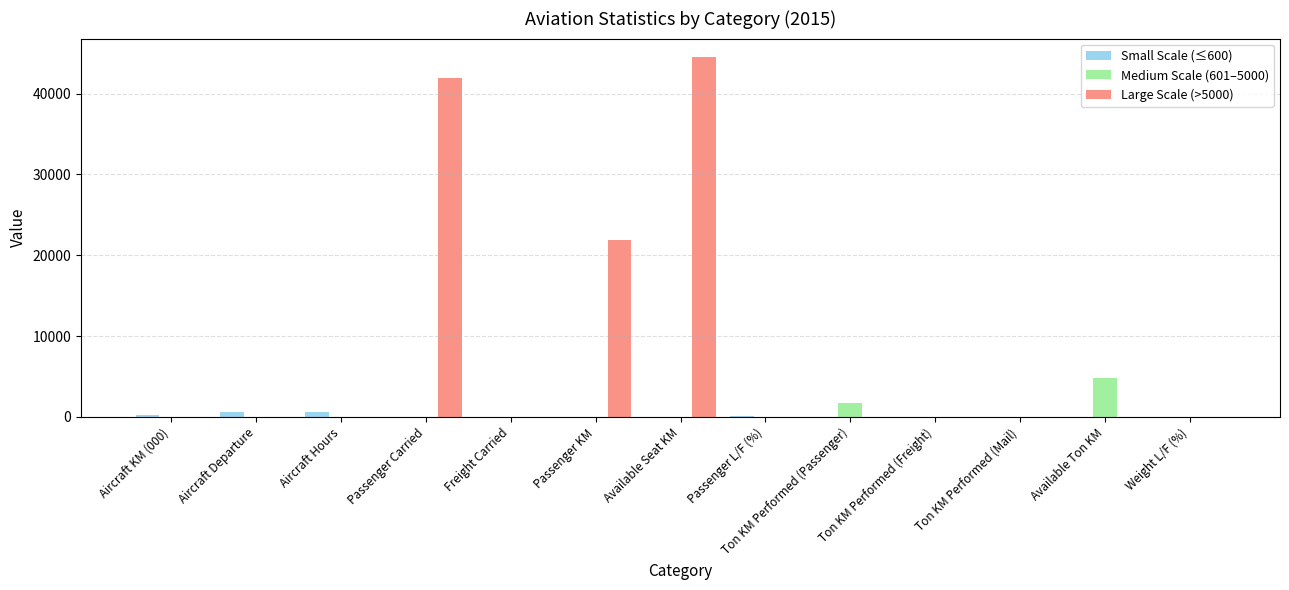

True or false: Medium Scale (601–5000) has a value of 0 at Aircraft KM (000).

True